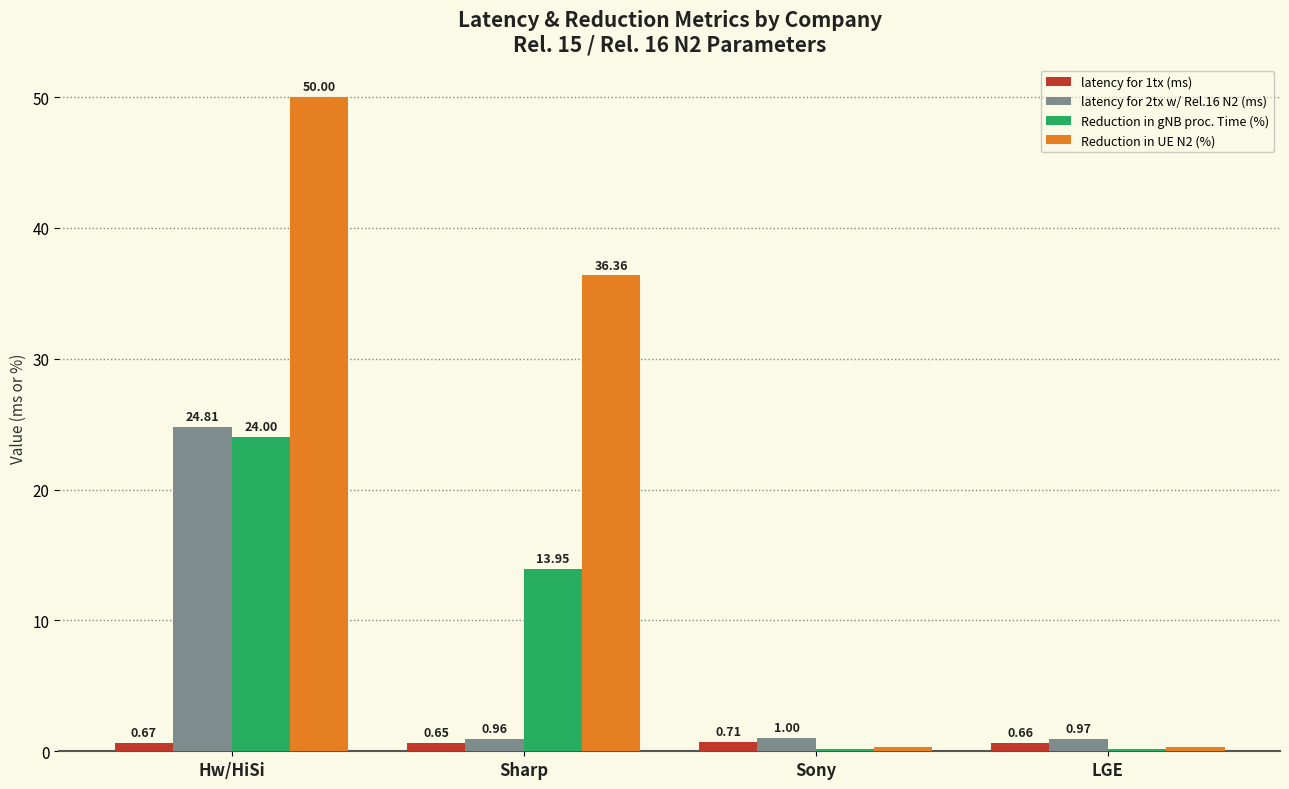

Which series changed the most between Sharp and LGE?

Reduction in UE N2 (%)